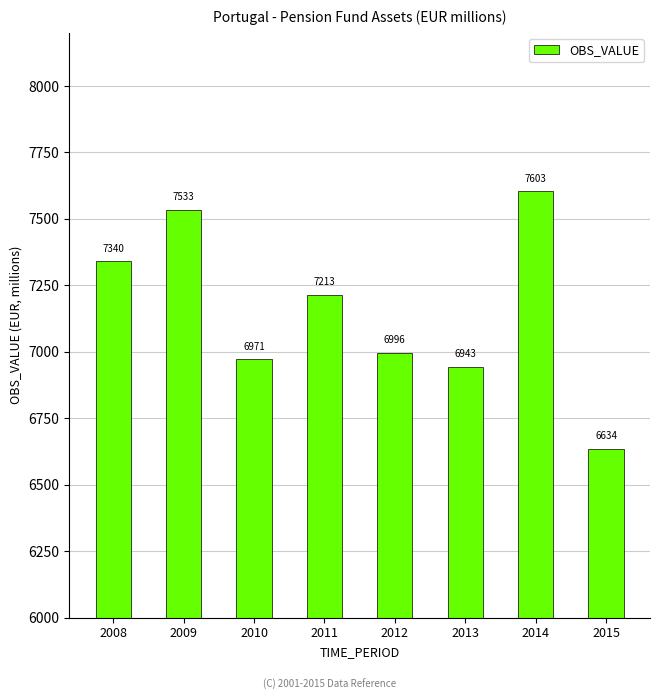

What is the change in value from 2011 to 2012?

-217